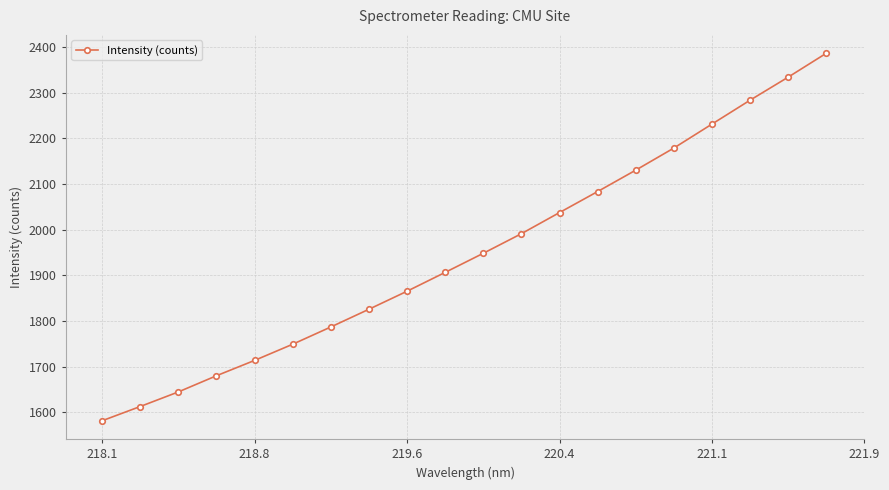

How many data points does each series have?

20